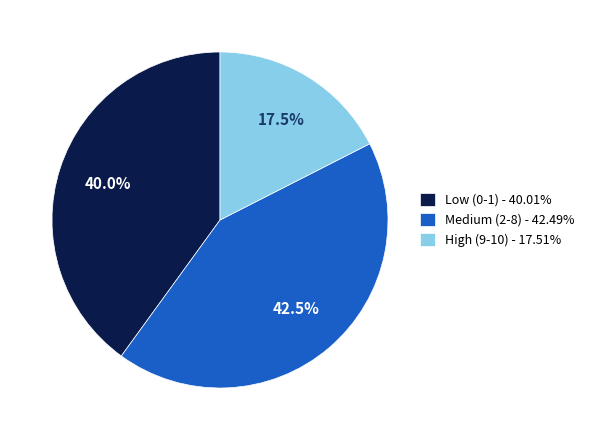

Does Low (0-1) - 40.01% represent more than half of the total?

No